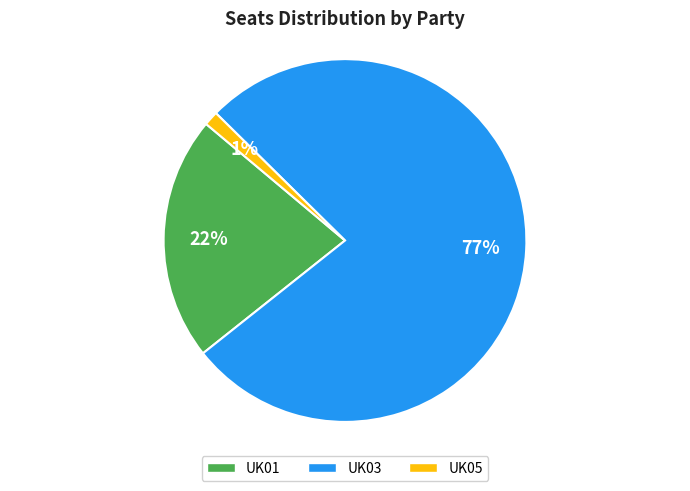

Is it true that UK03 is 69% of the pie?

False